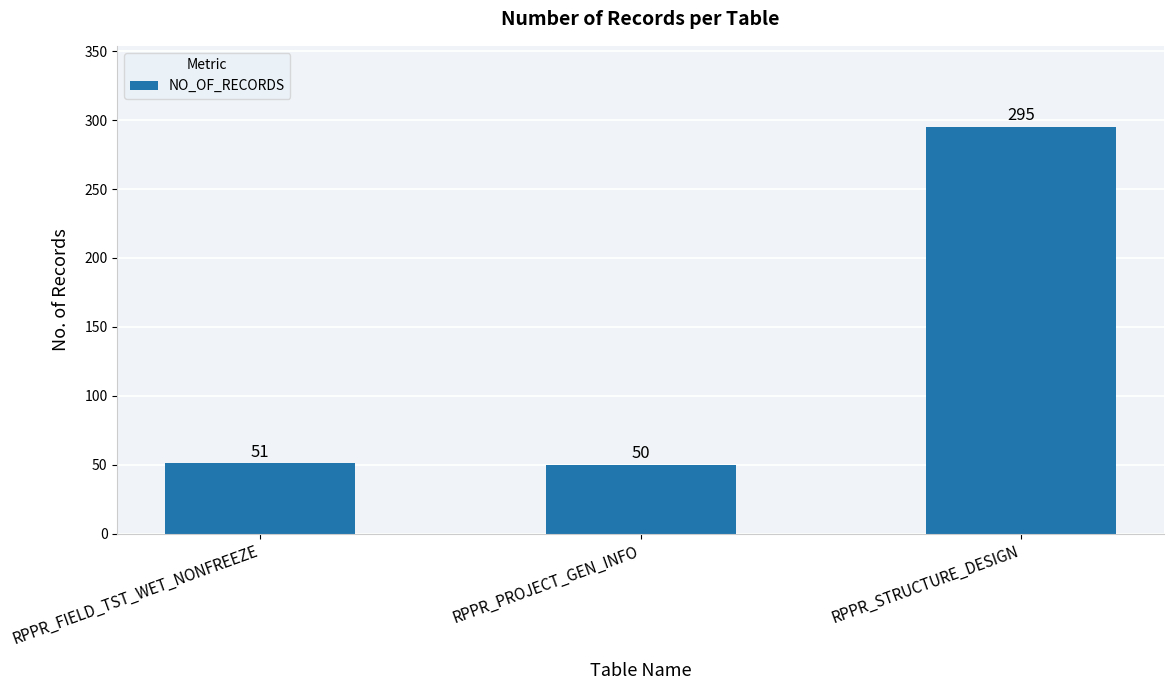

The chart shows a value of 51 at RPPR_FIELD_TST_WET_NONFREEZE. True or false?

True